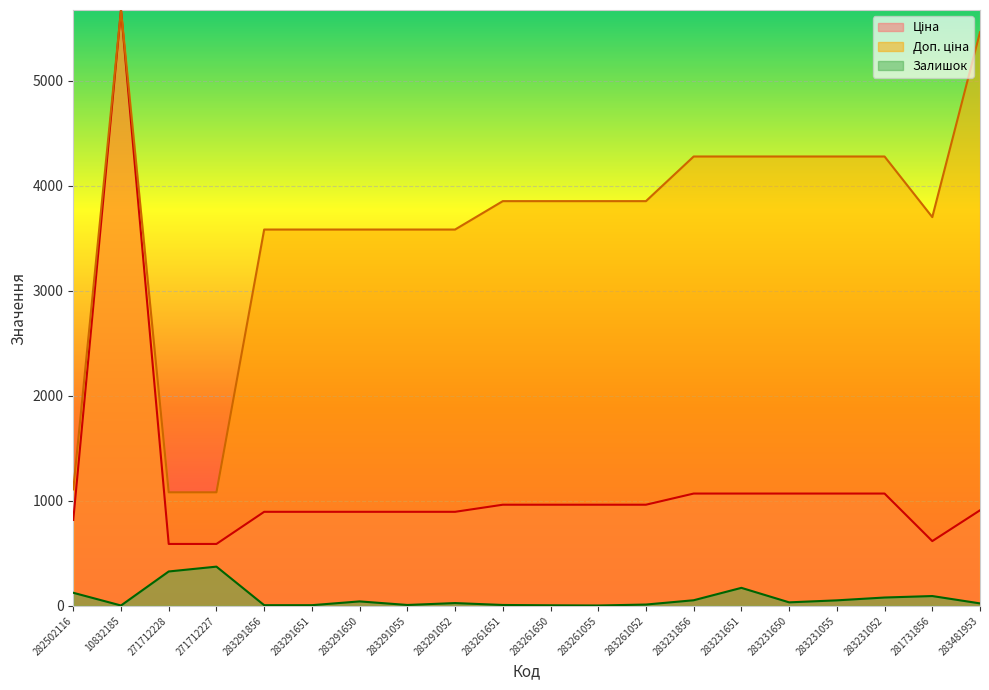

In Доп. ціна, how many points are lower than both neighbors (excluding endpoints)?

1